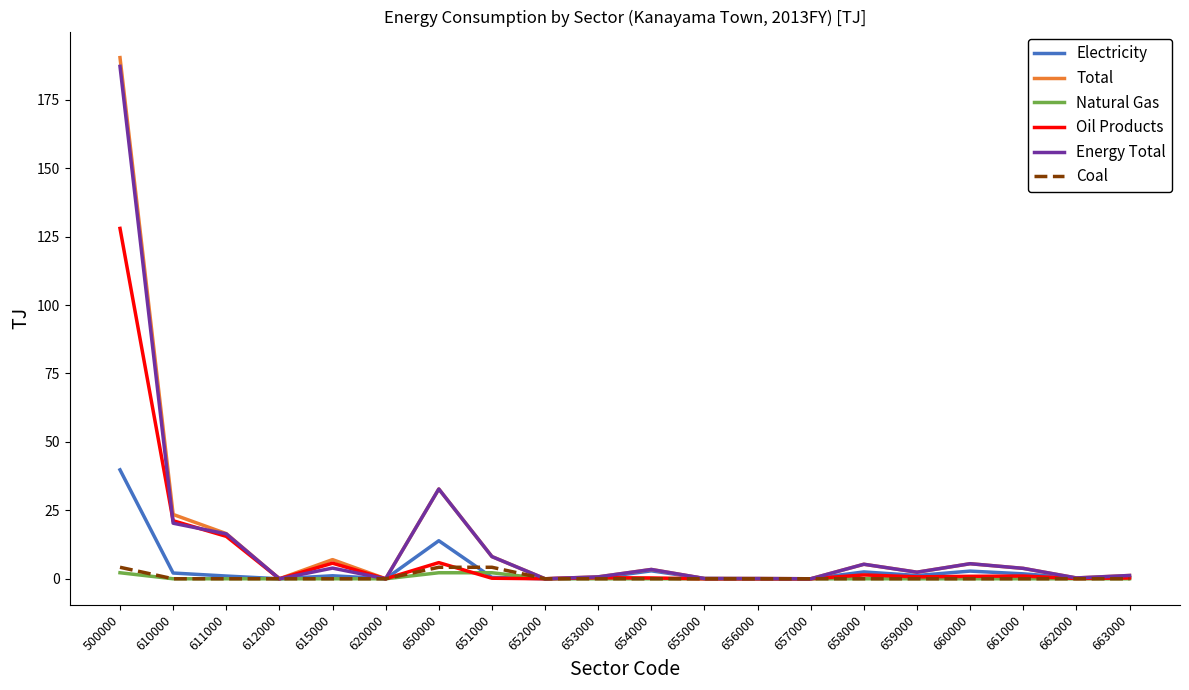

Which series has the widest spread of values?

Total